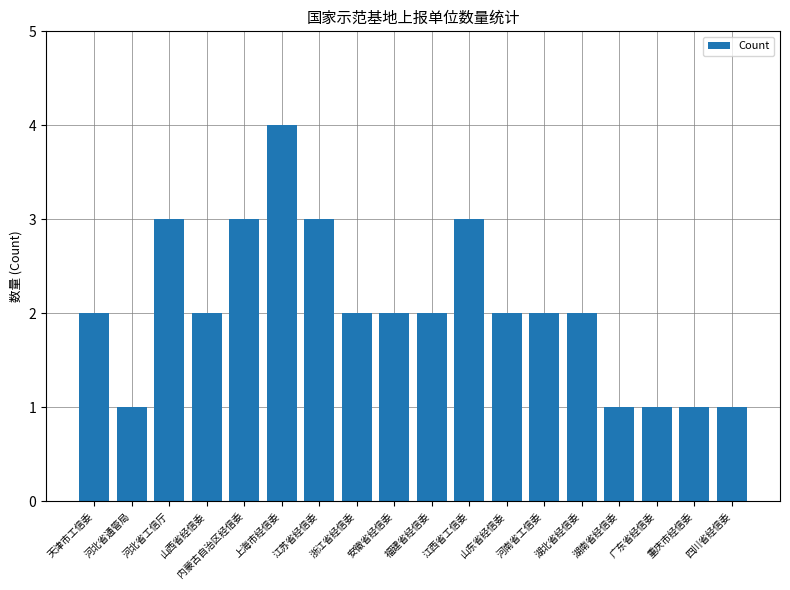

What is the label of the 10th bar from the left?

福建省经信委